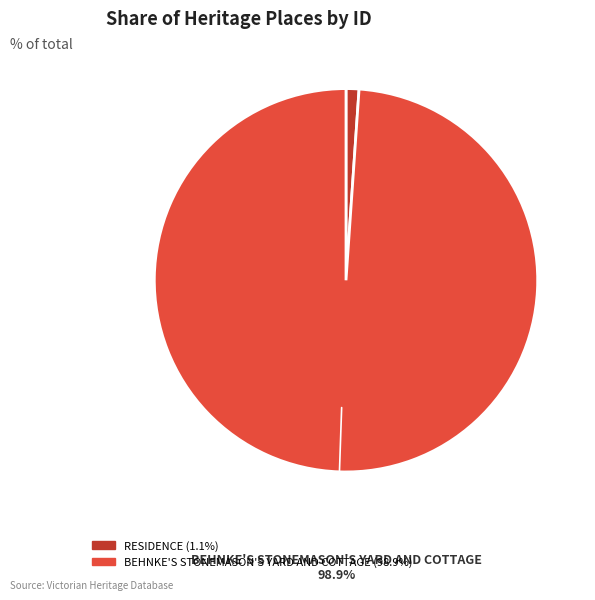

What percentage is the RESIDENCE slice, to the nearest percent?

1%